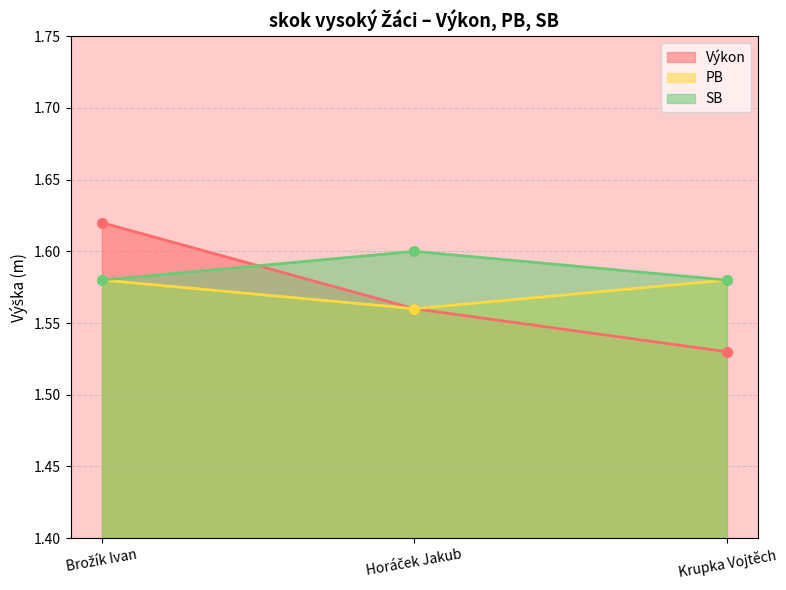

At how many categories does at least one series exceed 1?

3